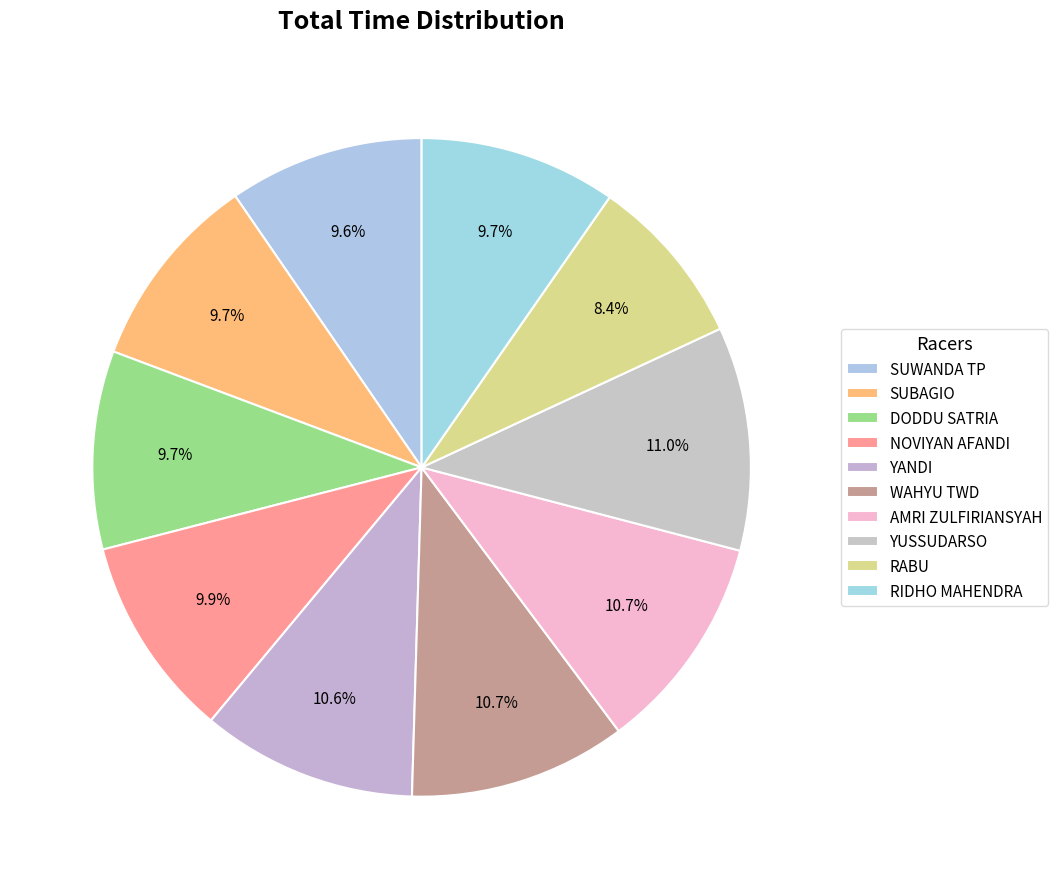

How many segments does this pie chart have?

10